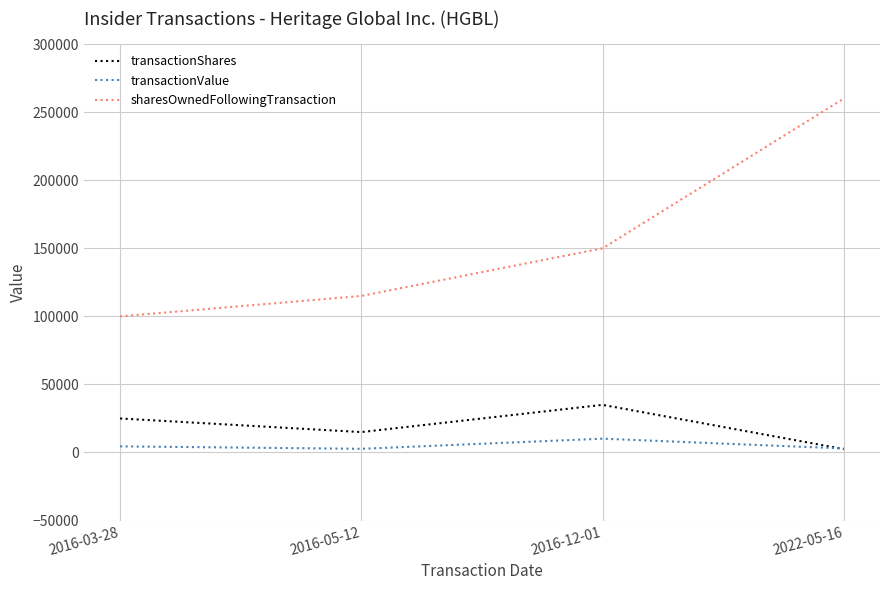

Between 2016-03-28 and 2016-12-01, which series saw the biggest shift?

sharesOwnedFollowingTransaction